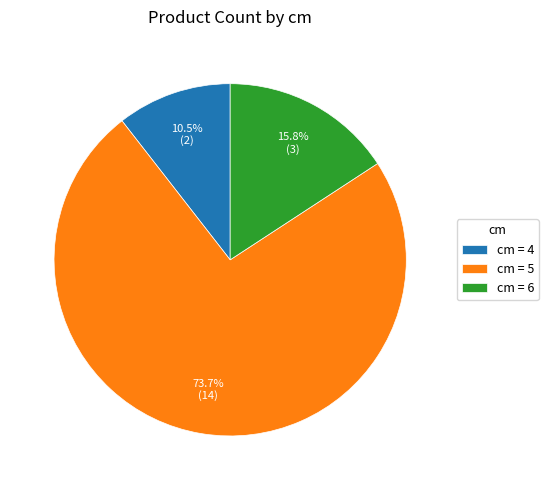

Does any single category account for the majority?

Yes